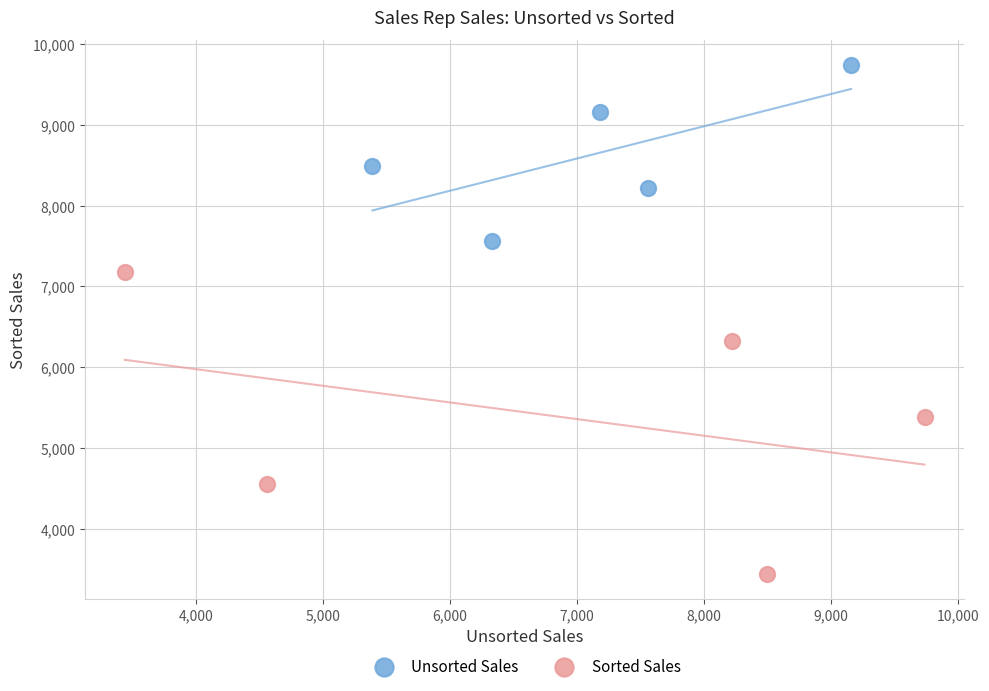

Which series contains the highest Y value?

Unsorted Sales